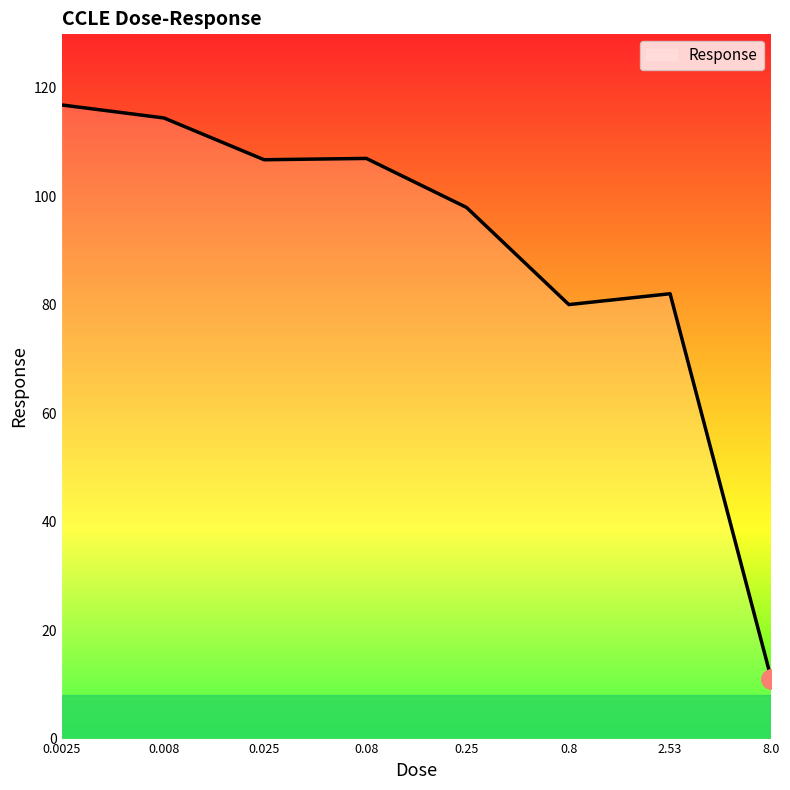

What is the minimum value shown in the chart?

11.0